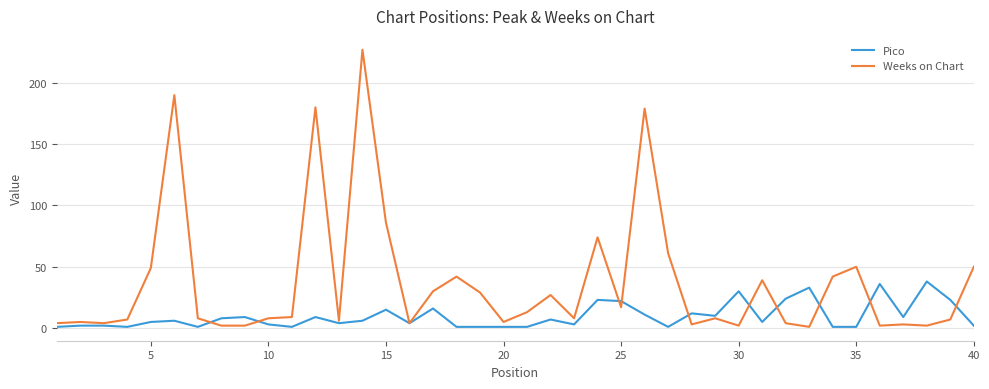

Rank the series by their maximum value, from highest to lowest.

Weeks on Chart, Pico